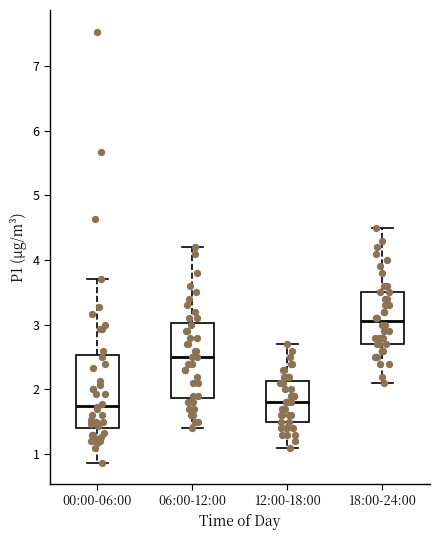

Where does the median line of the box for 06:00-12:00 sit on the y-axis? The values are not printed on the chart, so give them approximately, as read against the axis.

2.5